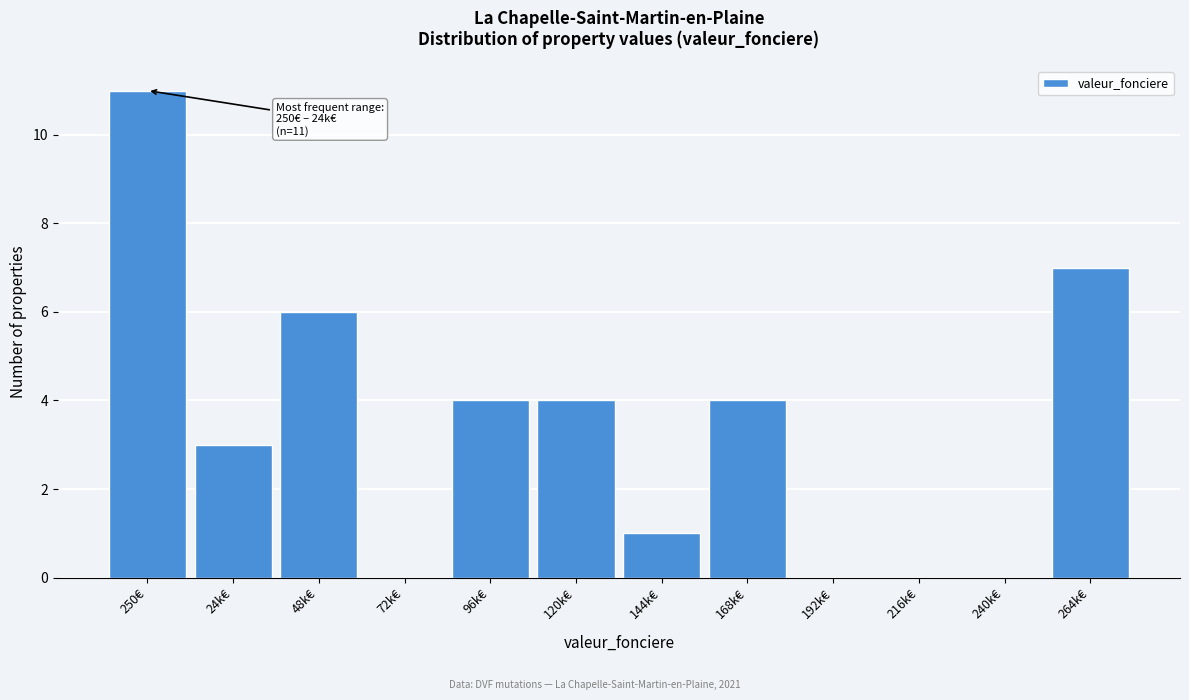

Reading left to right, extract all data points from this chart.

250€=11	24k€=3	48k€=6	72k€=0	96k€=4	120k€=4	144k€=1	168k€=4	192k€=0	216k€=0	240k€=0	264k€=7